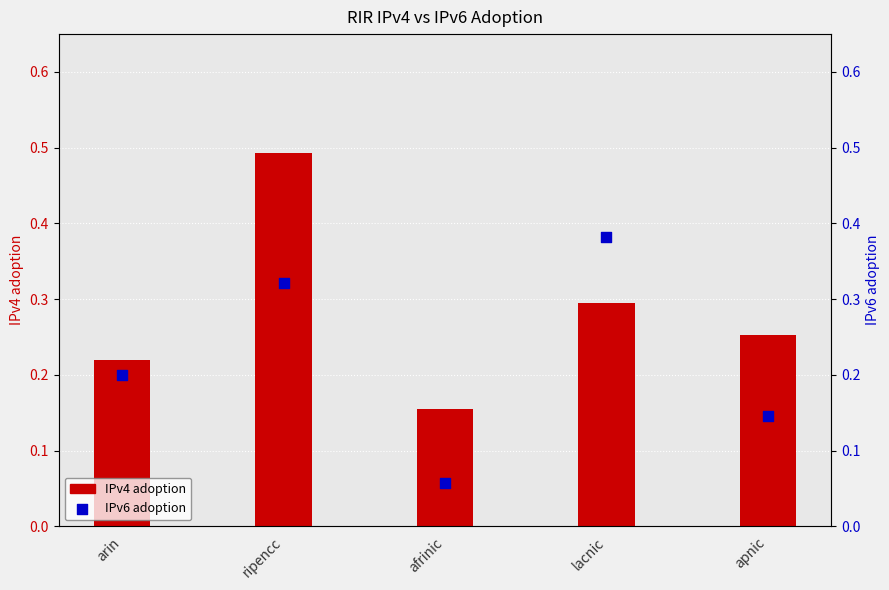

Is the value of IPv6 adoption at lacnic greater than the value of IPv4 adoption at apnic?

Yes